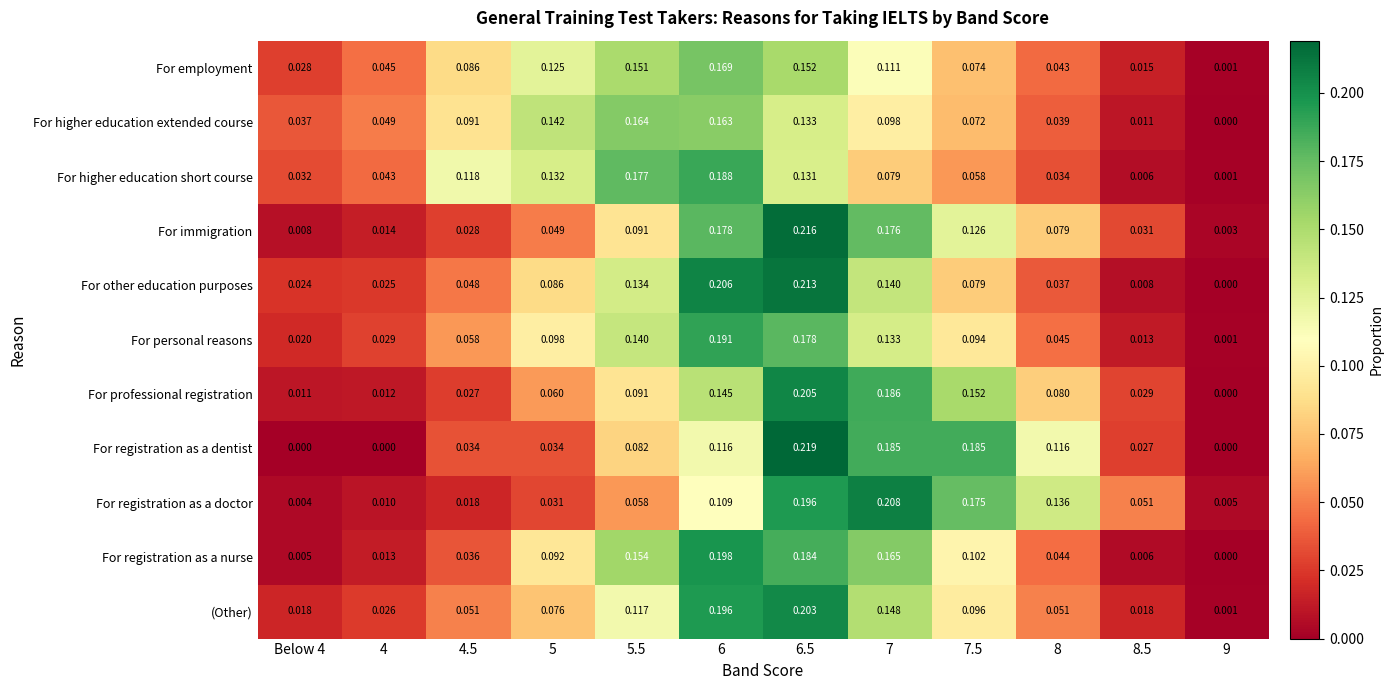

Rank the series by their maximum value, from lowest to highest.

For higher education extended course, For employment, For higher education short course, For personal reasons, For registration as a nurse, (Other), For professional registration, For registration as a doctor, For other education purposes, For immigration, For registration as a dentist